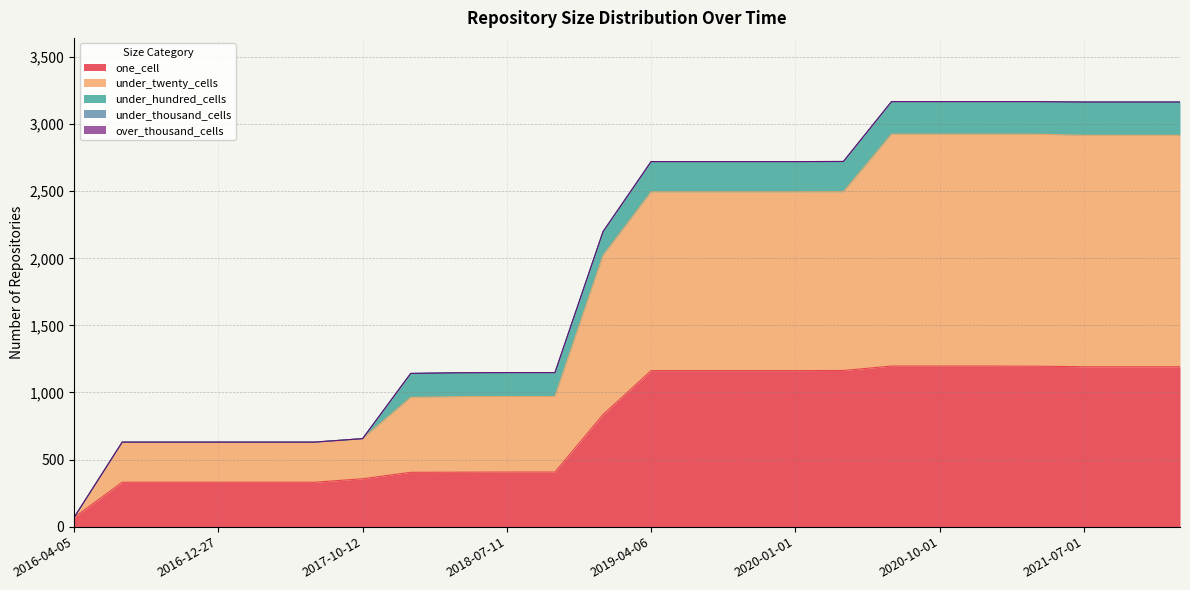

Does the chart display data point markers on the line(s)?

No